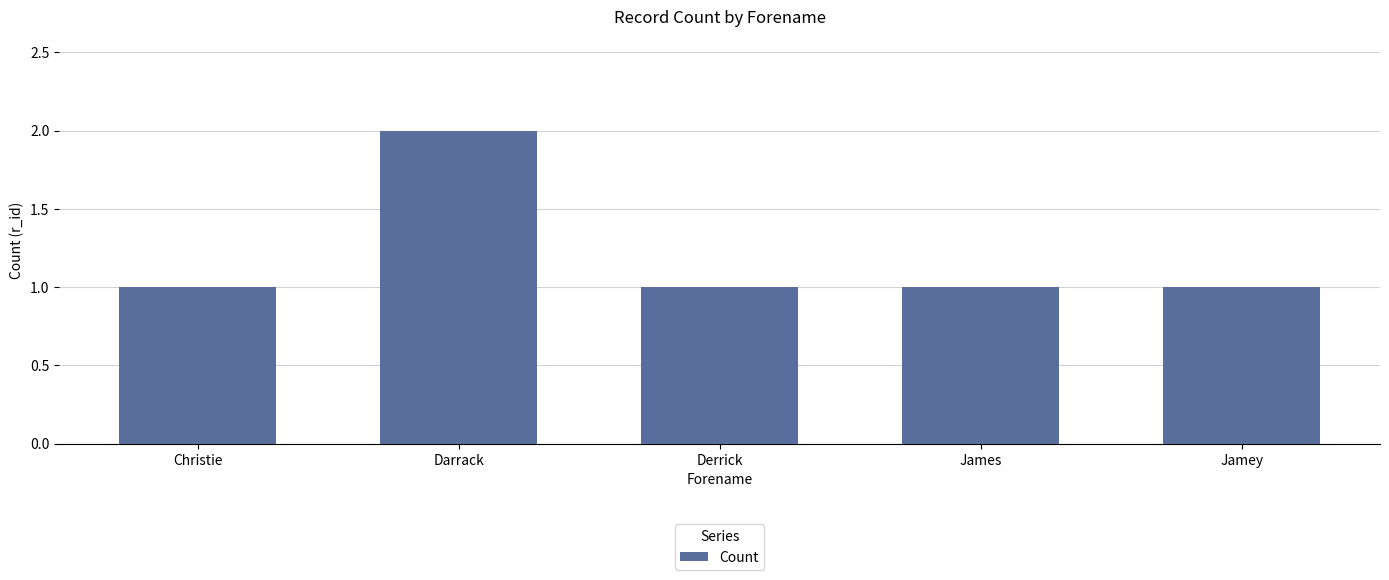

Are the bars grouped side by side (vs. stacked)?

No